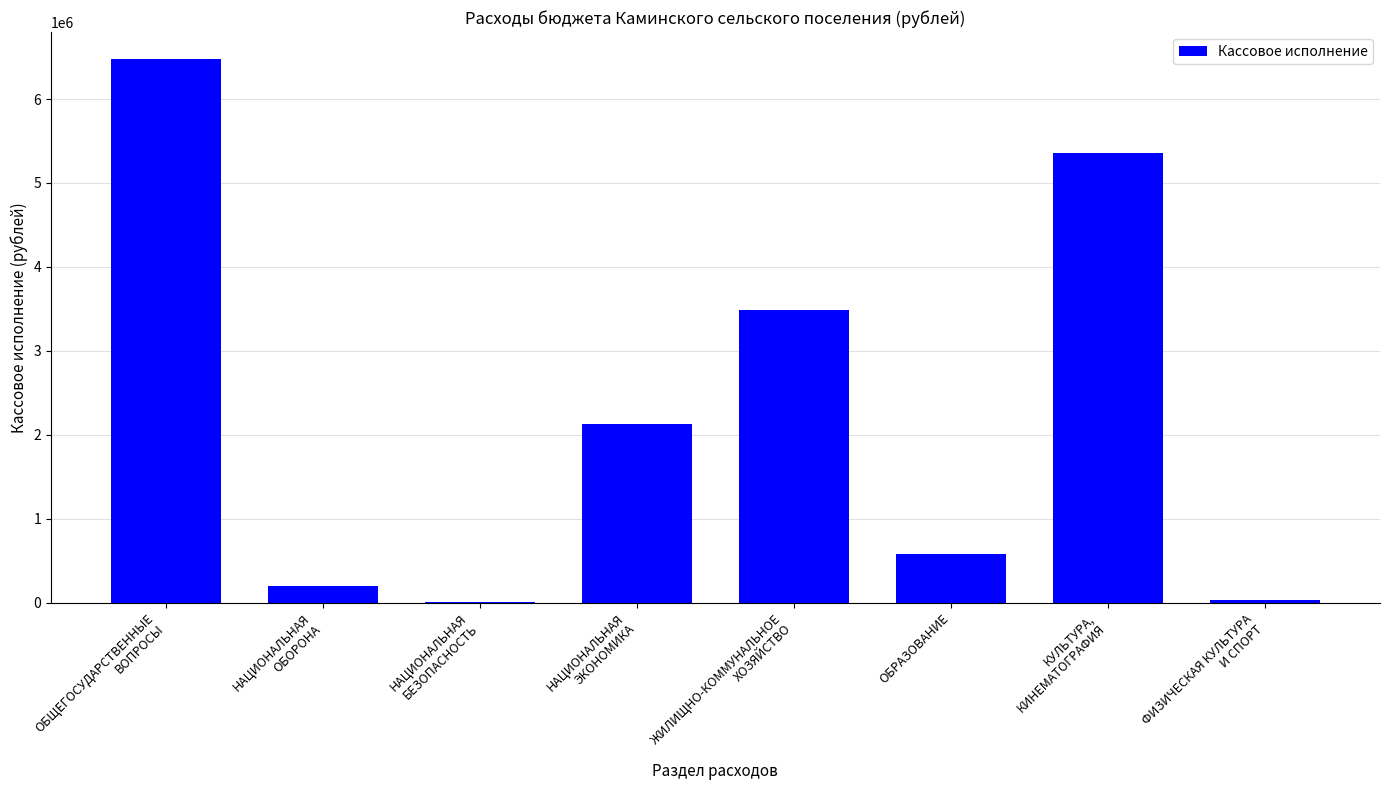

What is the sum of all values?

18247371.9